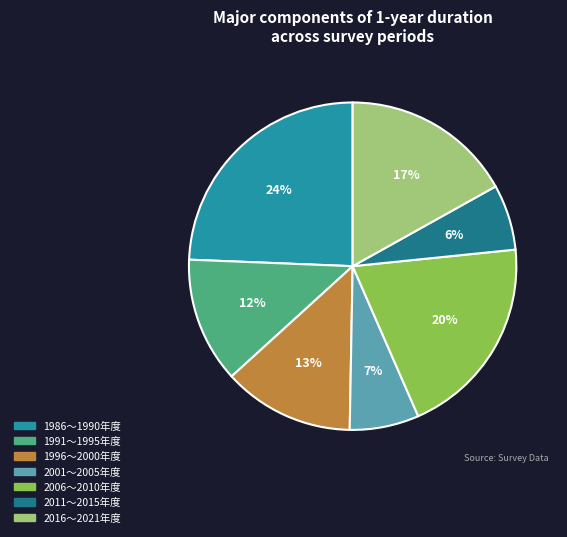

Is it true that 2001～2005年度 is 22% of the pie?

False